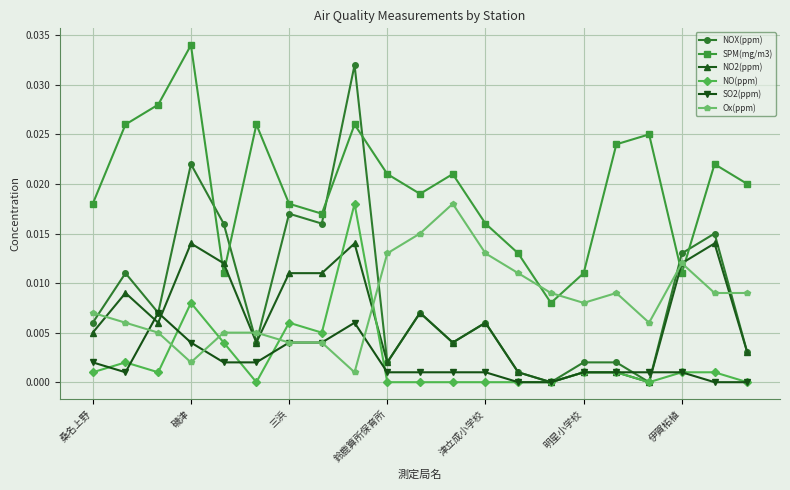

Which series has the widest spread of values?

NOX(ppm)